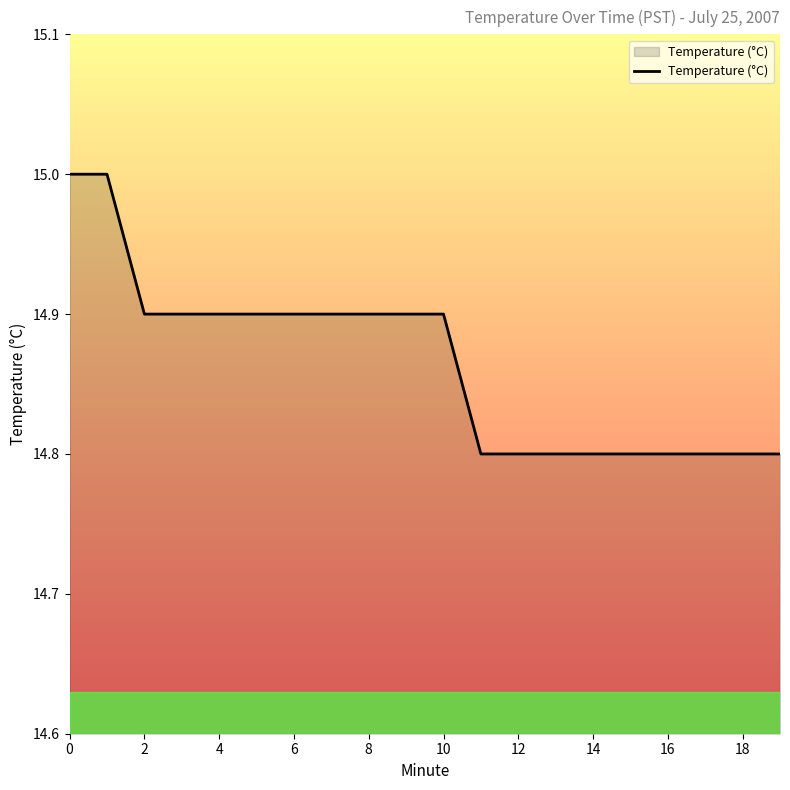

Count the values in the range 14 to 15.

20